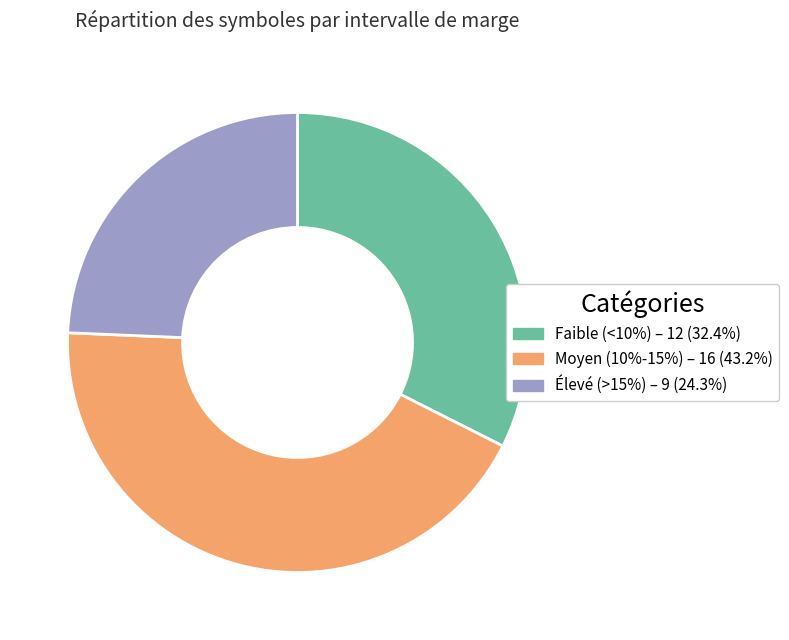

Is there any slice that represents more than half of the pie?

No